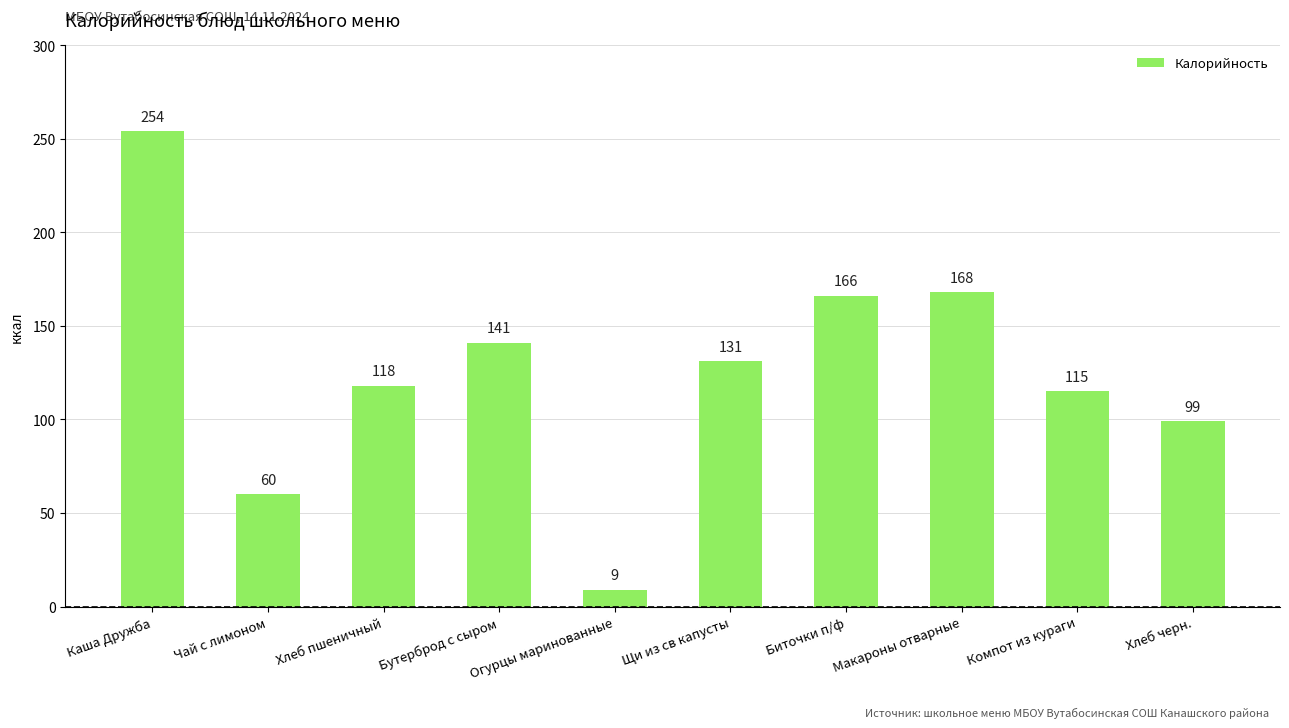

At which category does the chart reach its minimum across all series?

Огурцы маринованные